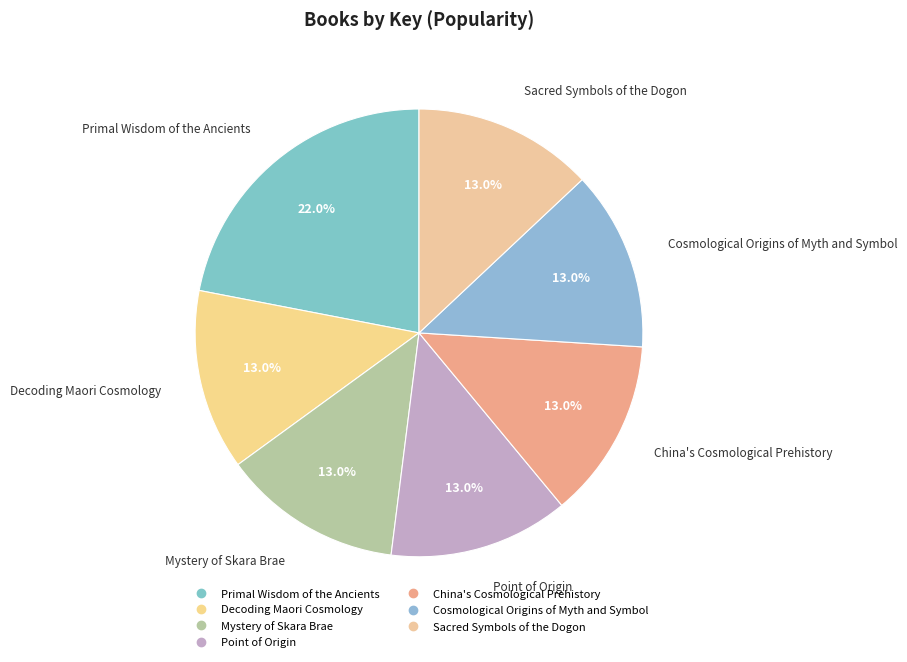

The Cosmological Origins of Myth and Symbol slice represents 2% of the pie. True or false?

False